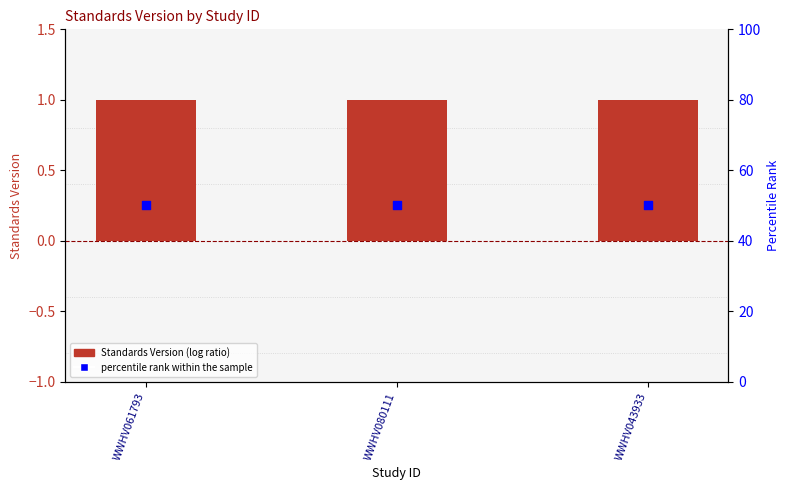

Is the value of percentile rank within the sample at WWHV061793 greater than the value of Standards Version at WWHV061793?

Yes